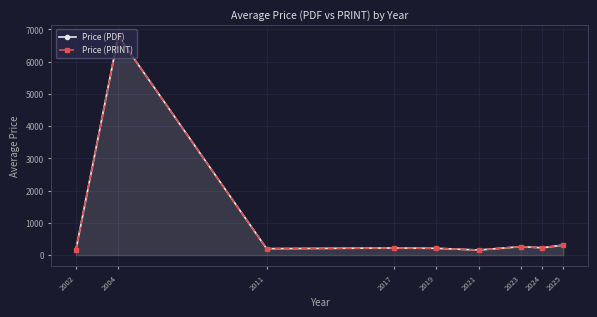

True or false: Price (PDF) and Price (PRINT) cross at least once.

False